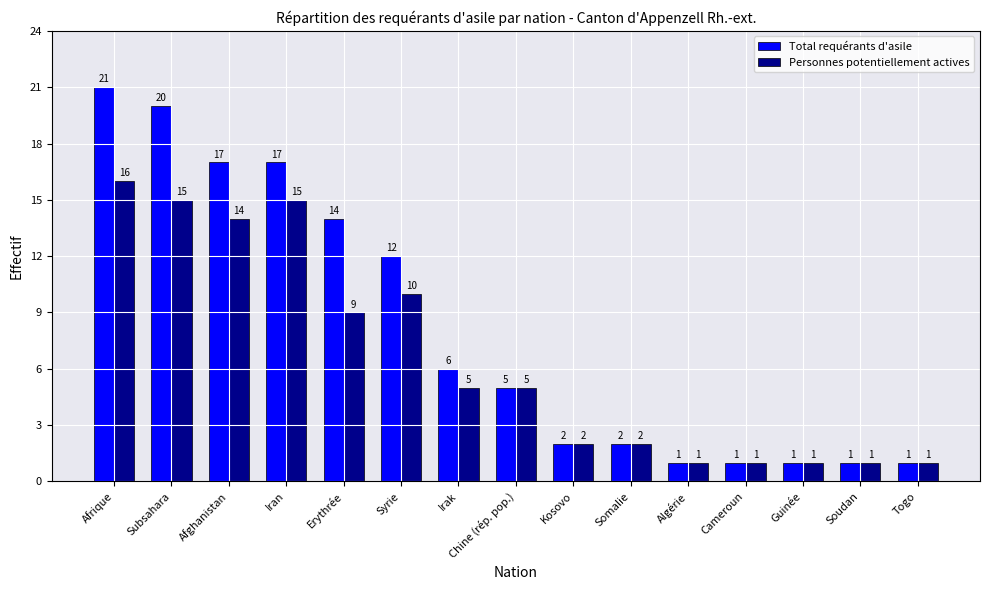

What is the highest value of the Personnes potentiellement actives series?

16